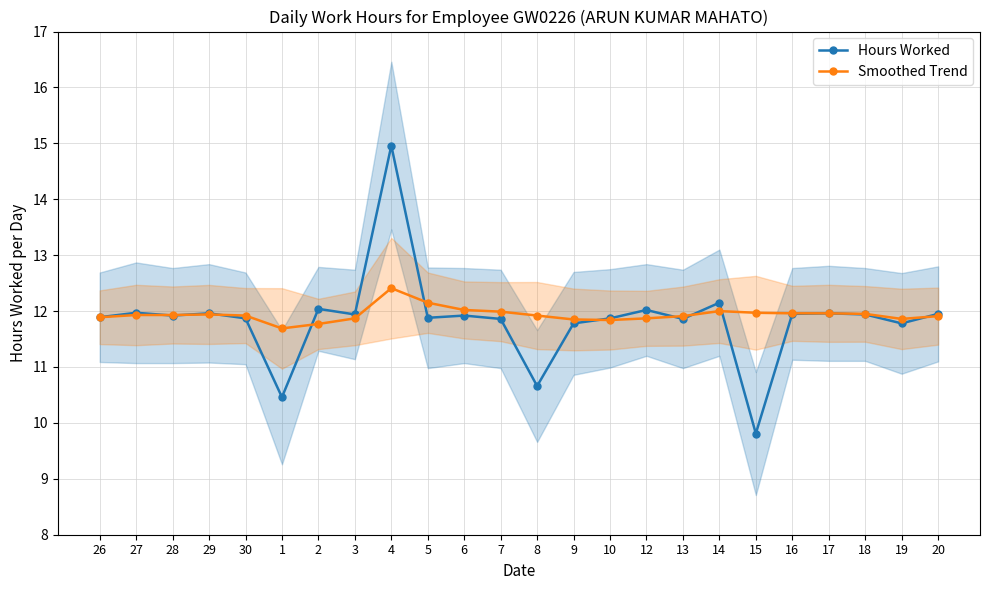

The value of Hours Worked at 2 is 20.2. True or false?

False